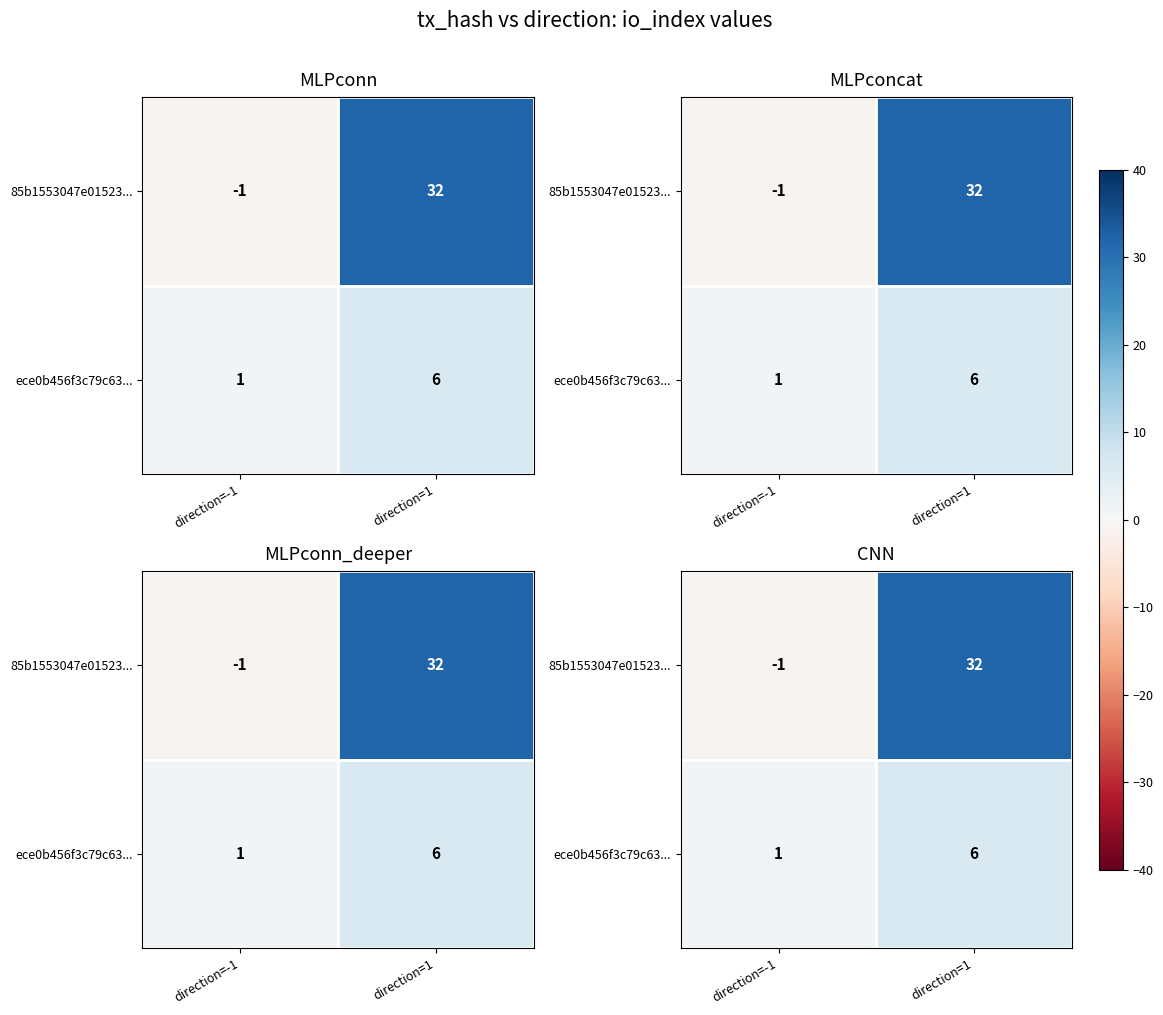

What is the sum of the 85b1553047e01523... values at direction=1 and direction=-1?

31